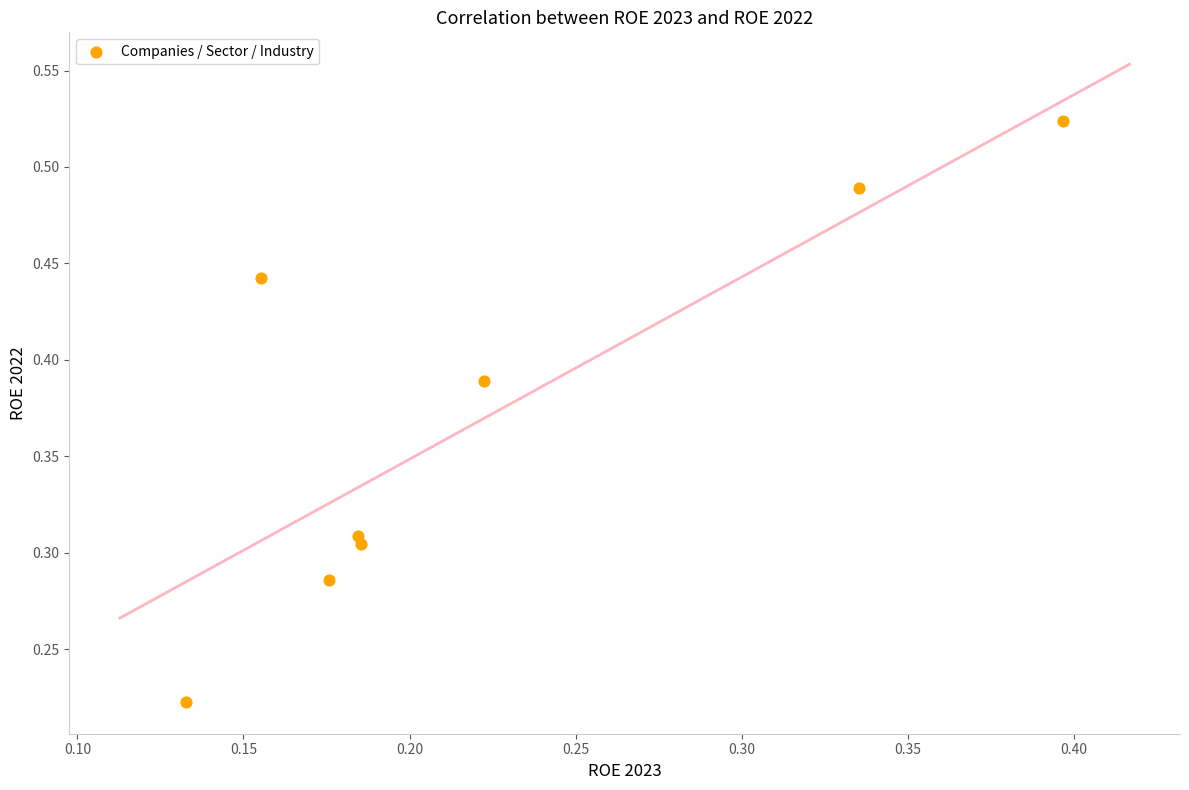

How many points are shown in the scatter plot?

8